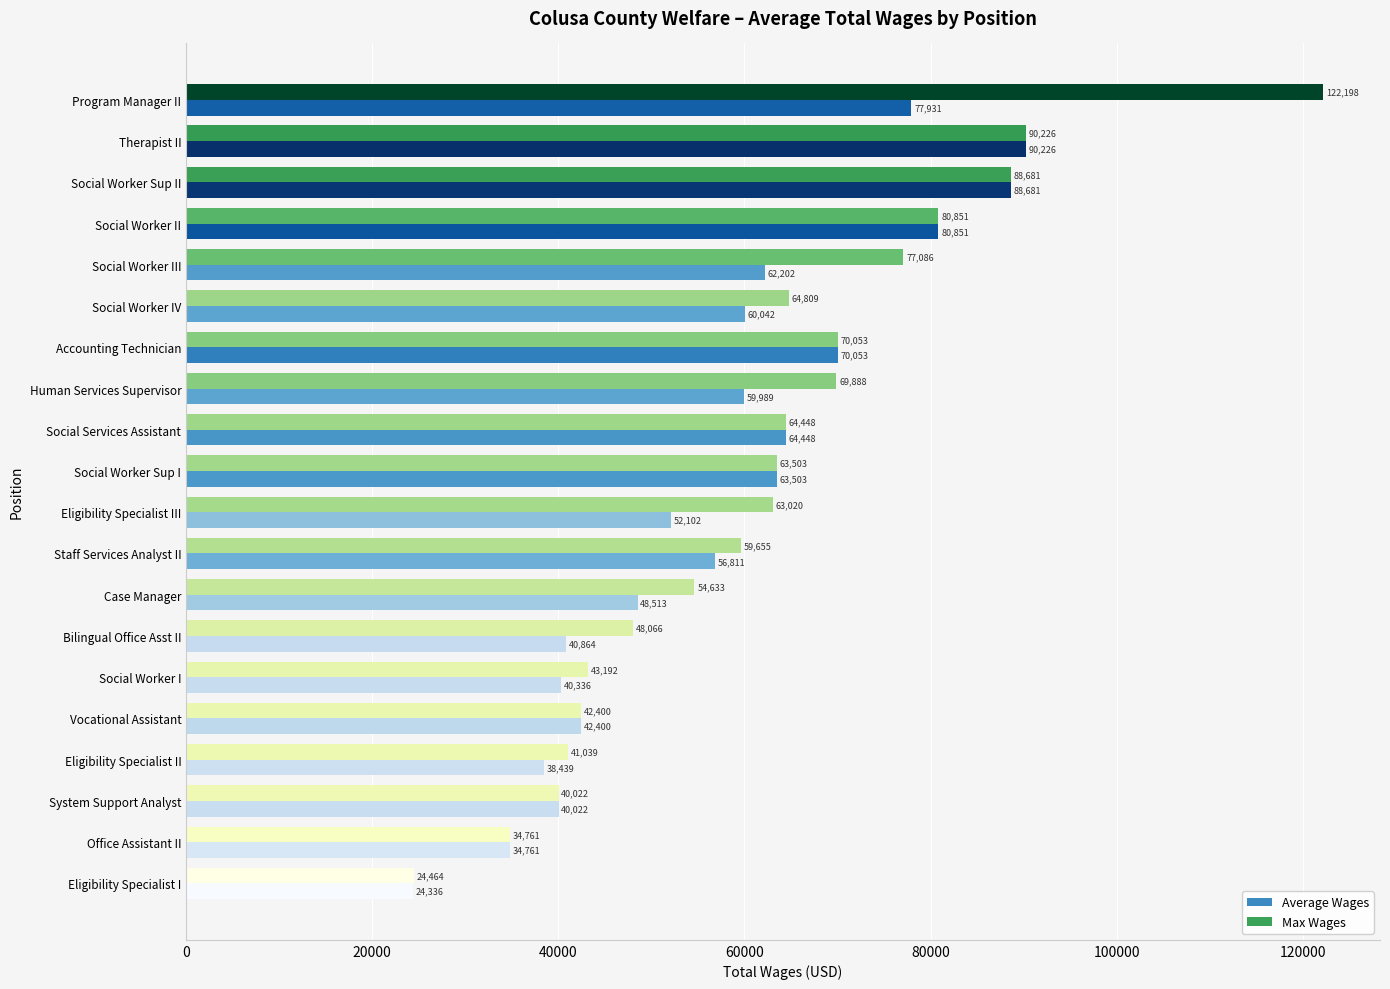

What is the difference between the maximum and minimum values in the Average Wages series?

65890